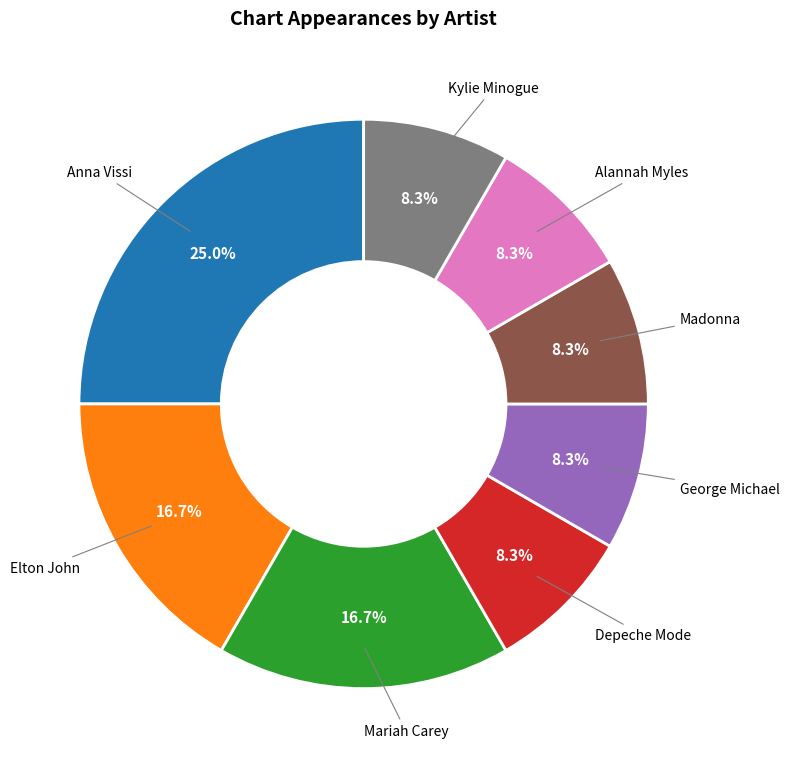

Is there a majority slice in this chart?

No